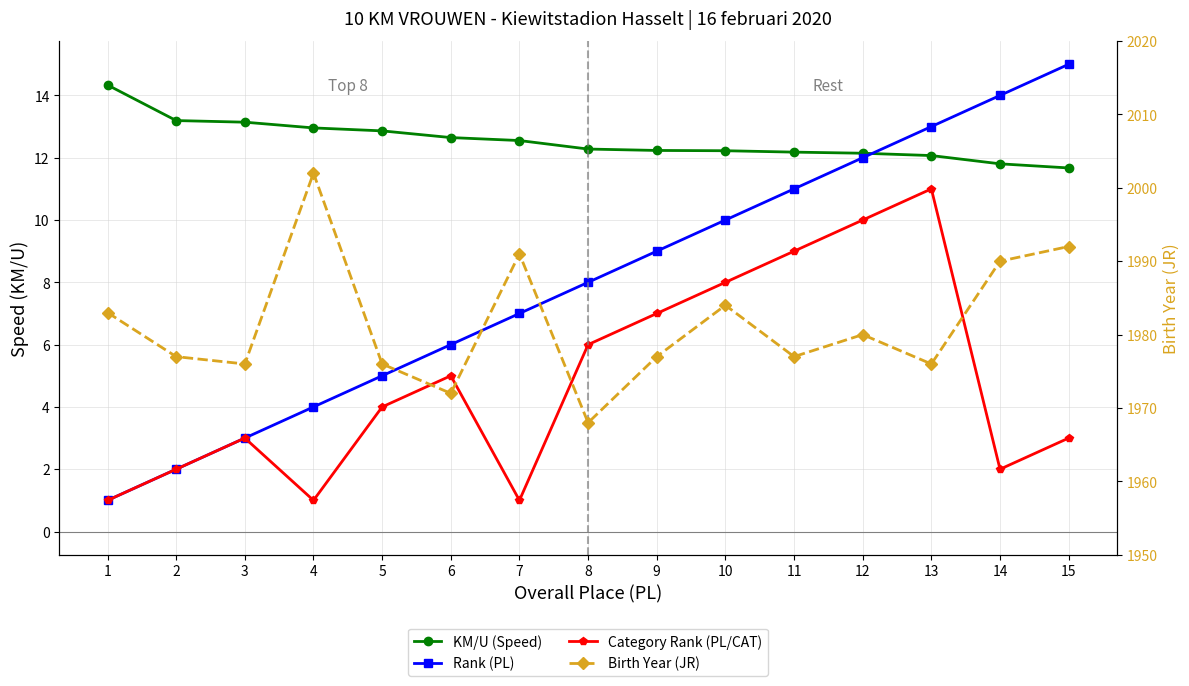

True or false: Birth Year (JR) and KM/U (Speed) intersect in this chart.

False